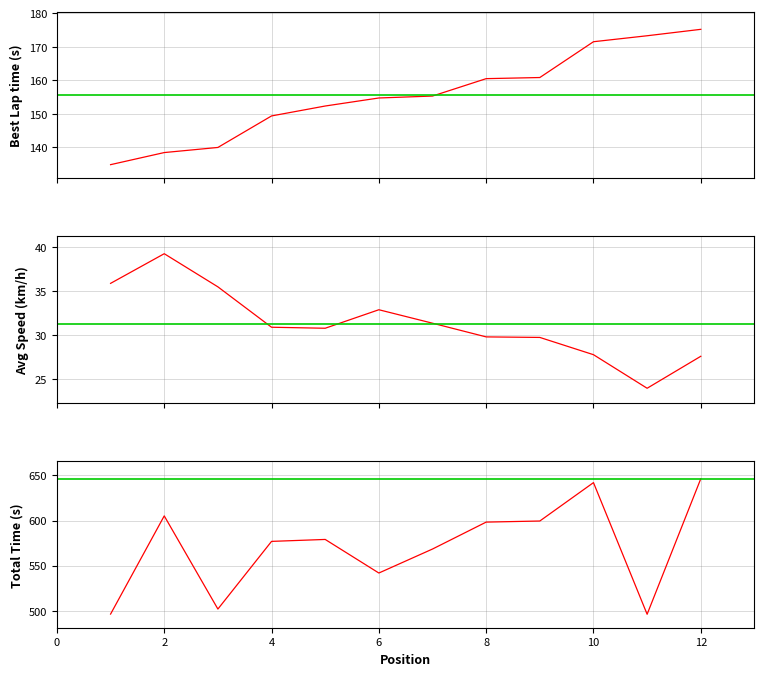

Reading left to right, list all the values displayed in this chart.

Total Time: 1=496.6	2=605.1	3=502.1	4=577.0	5=579.1	6=542.0	7=568.5	8=598.3	9=599.5	10=641.9	11=496.4	12=646.2
Best Lap time: 1=134.8	2=138.4	3=139.9	4=149.4	5=152.3	6=154.7	7=155.3	8=160.5	9=160.8	10=171.5	11=173.3	12=175.2
Average Speed: 1=35.9	2=39.3	3=35.5	4=30.9	5=30.8	6=32.9	7=31.3	8=29.8	9=29.7	10=27.8	11=23.9	12=27.6